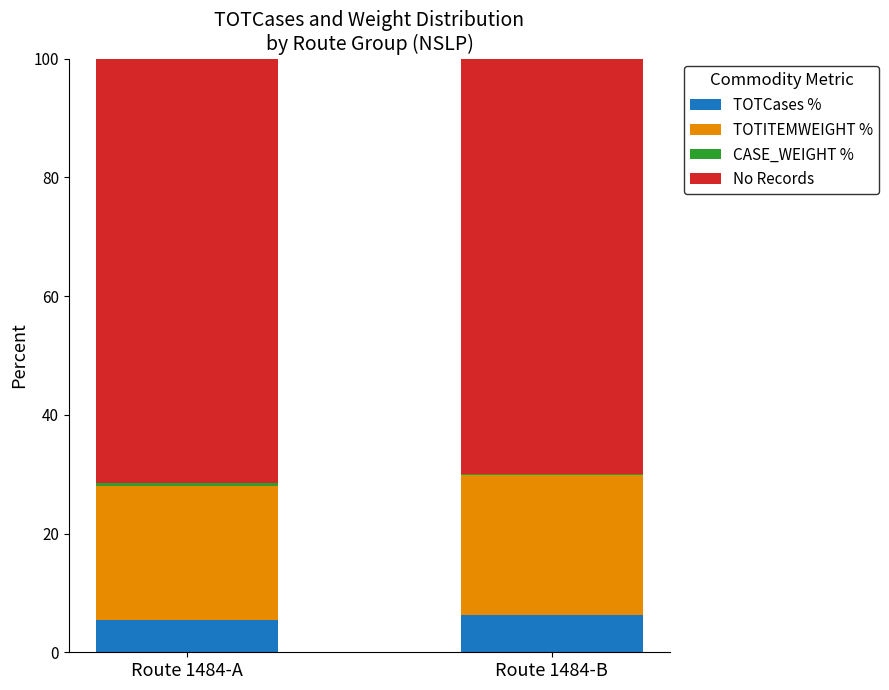

The value of TOTCases % at Route 1484-B is 6.3. True or false?

True